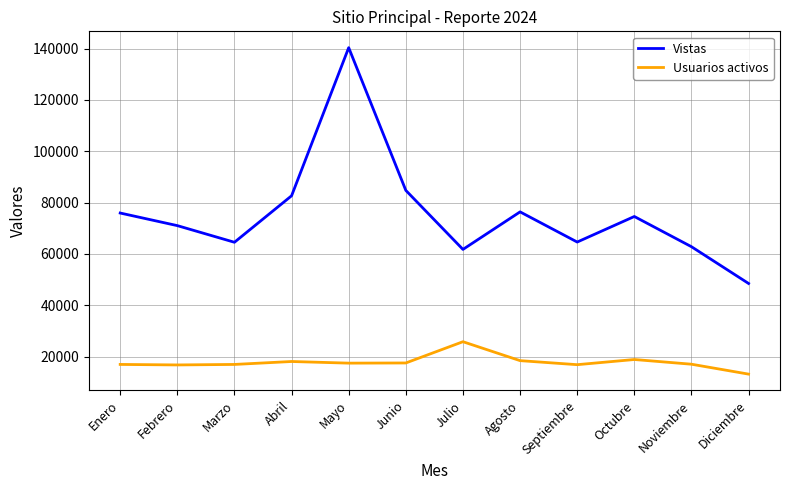

True or false: Usuarios activos and Vistas cross at least once.

False